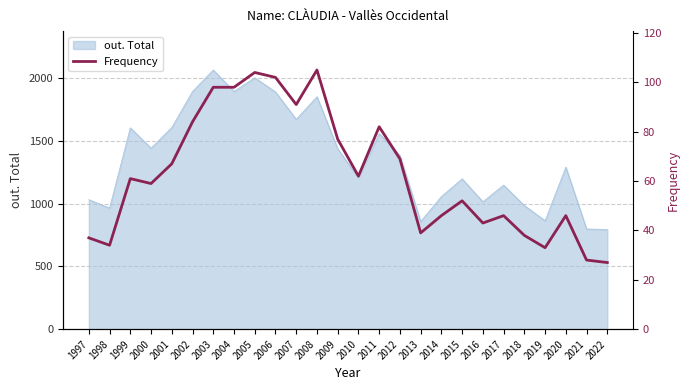

What is the sum of all values?

1628